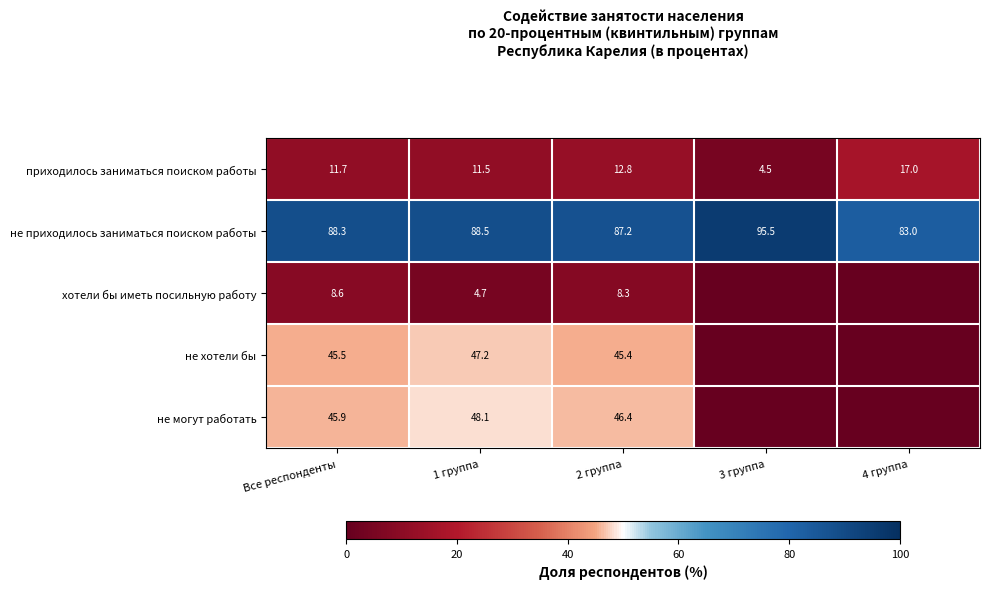

What is the lowest value of the не приходилось заниматься поиском работы series?

83.0